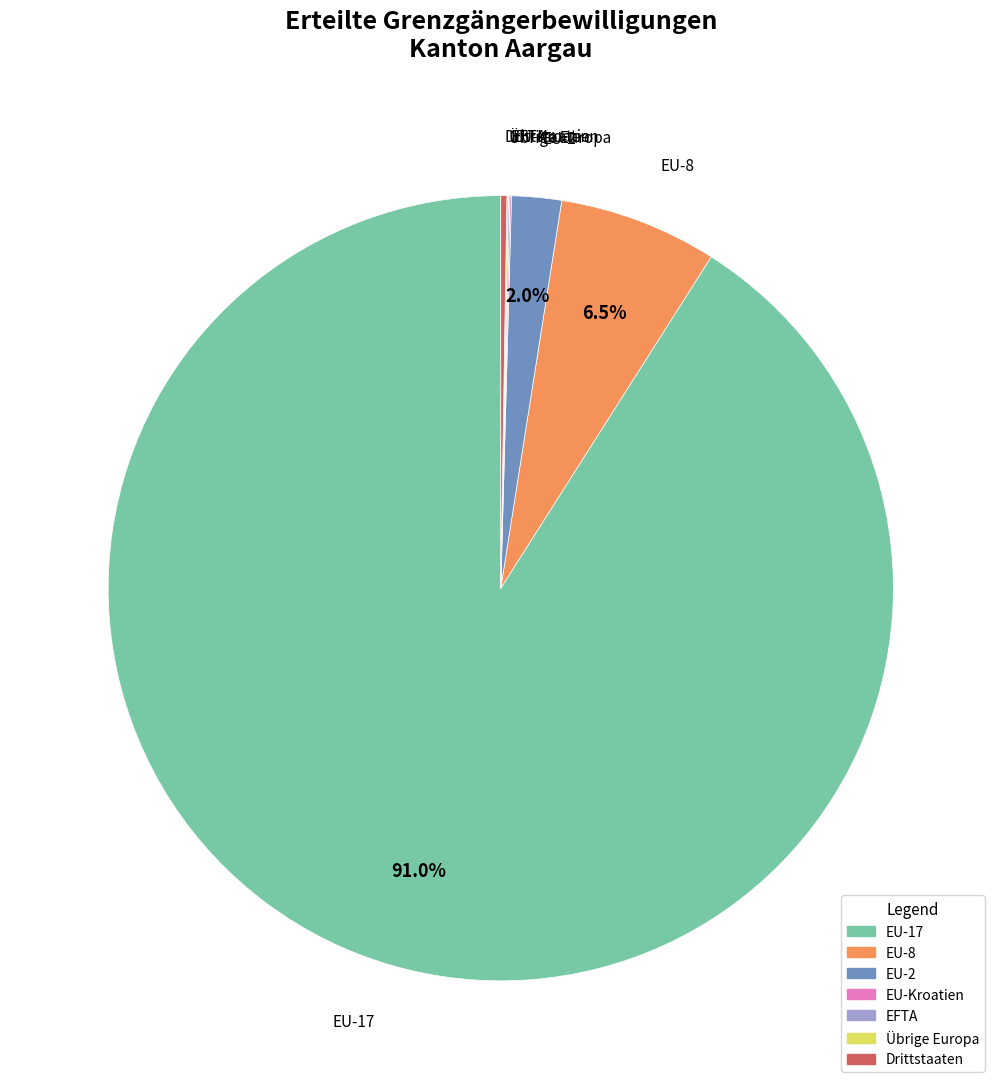

Is EU-17 the majority of the pie?

Yes